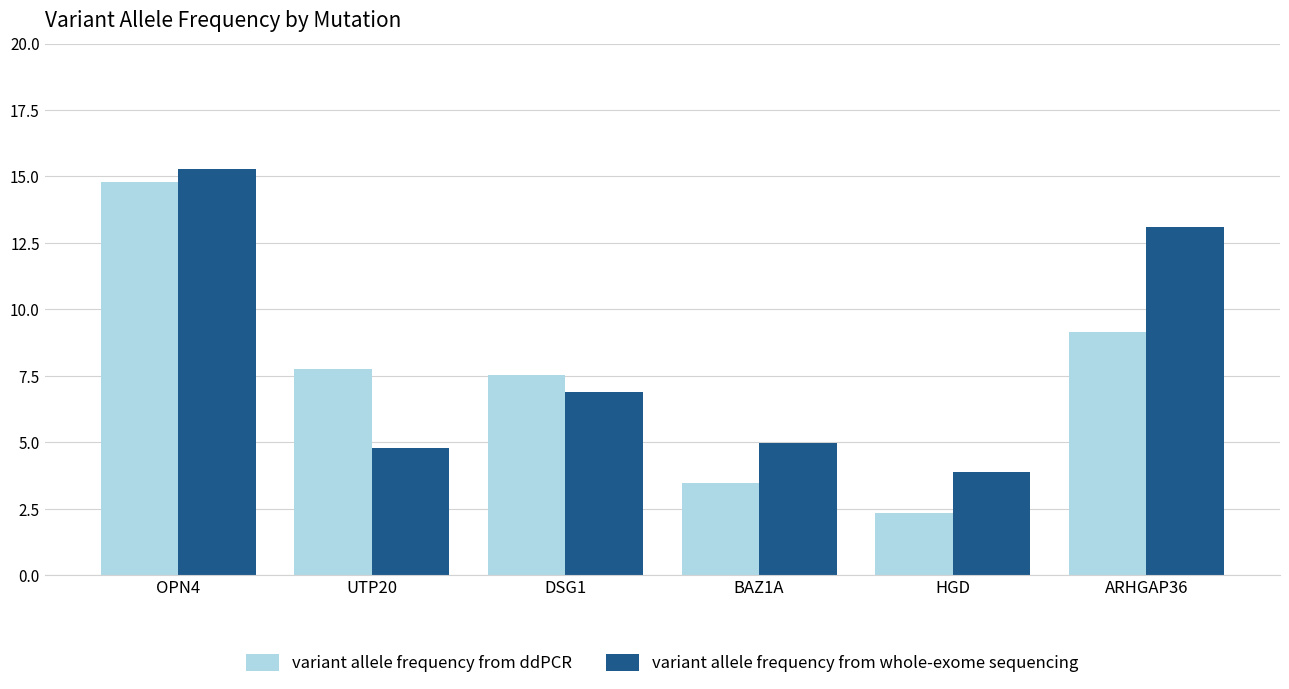

What is the average value of the variant allele frequency from ddPCR series?

7.5